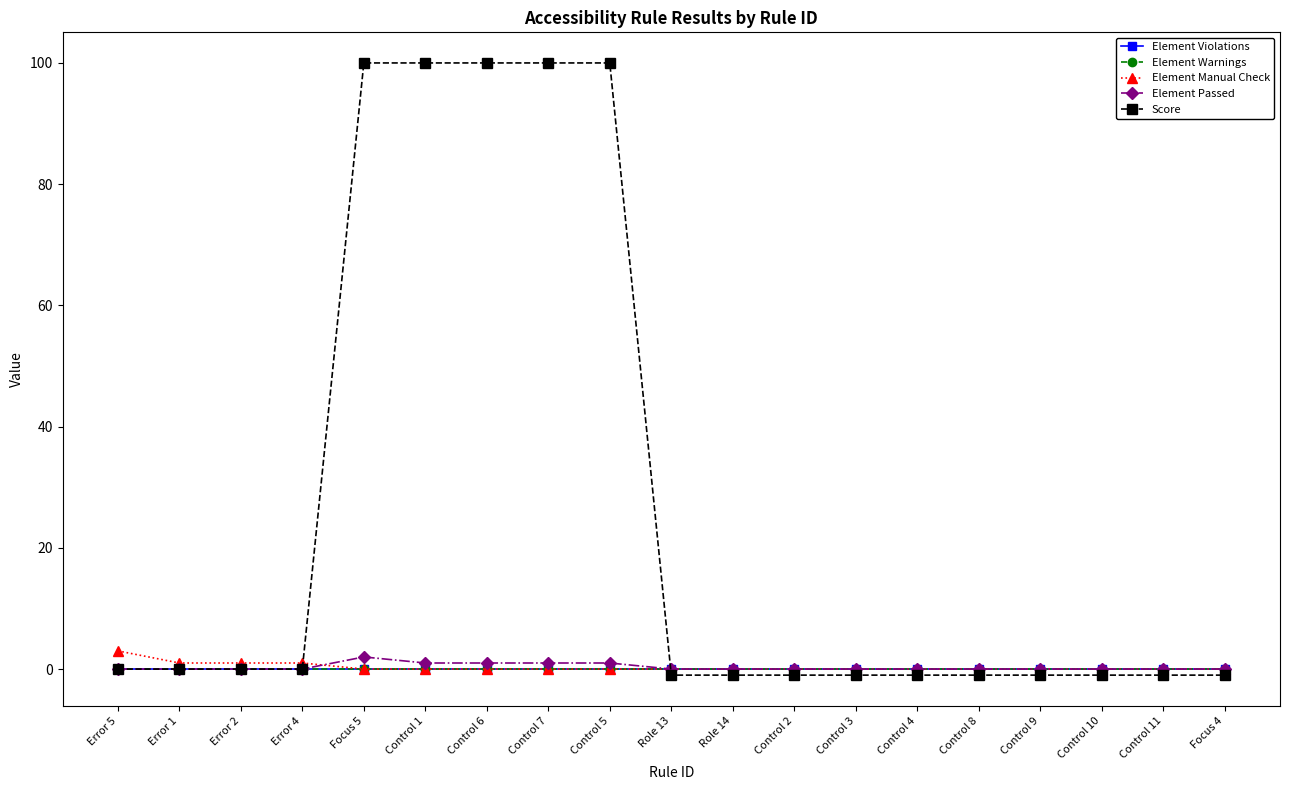

True or false: Element Violations has more than 0 points higher than both neighbors.

False